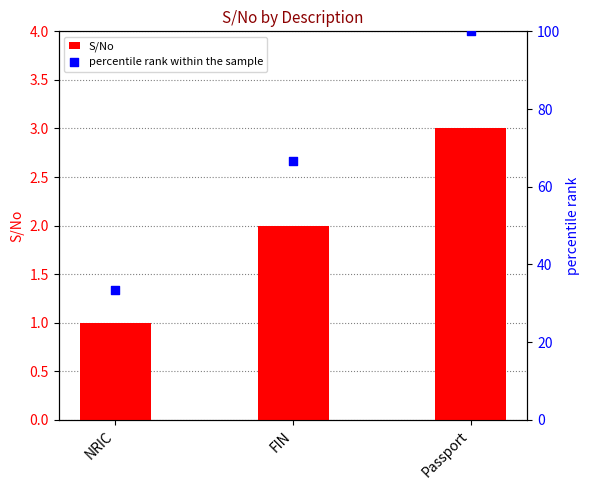

What is the total value across all series at NRIC?

34.3